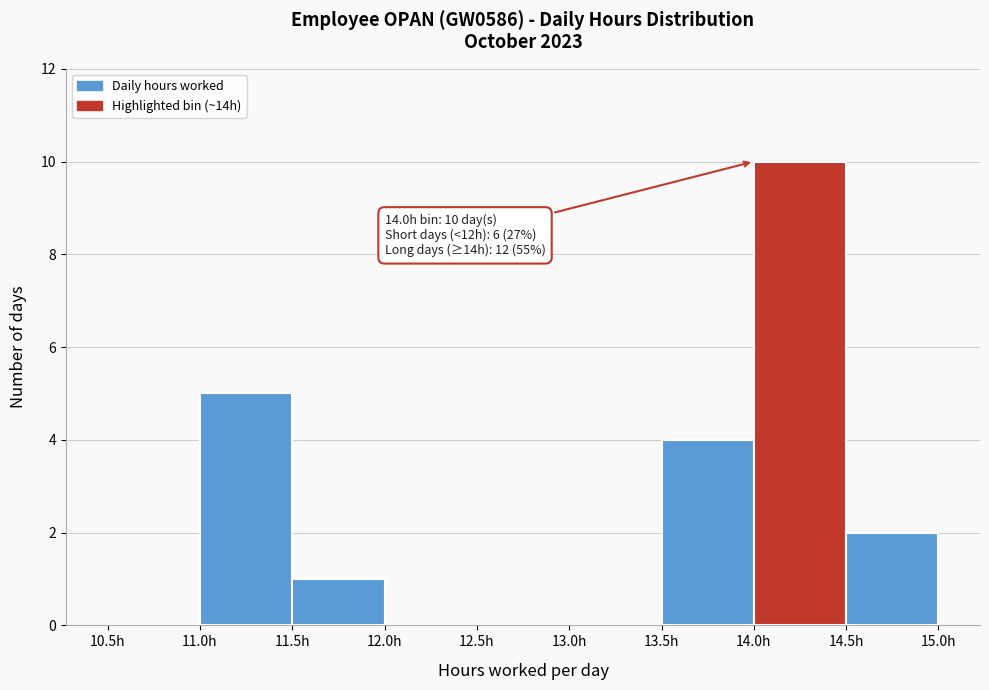

Which range on the x-axis has the tallest bar?

14.0 to 14.5